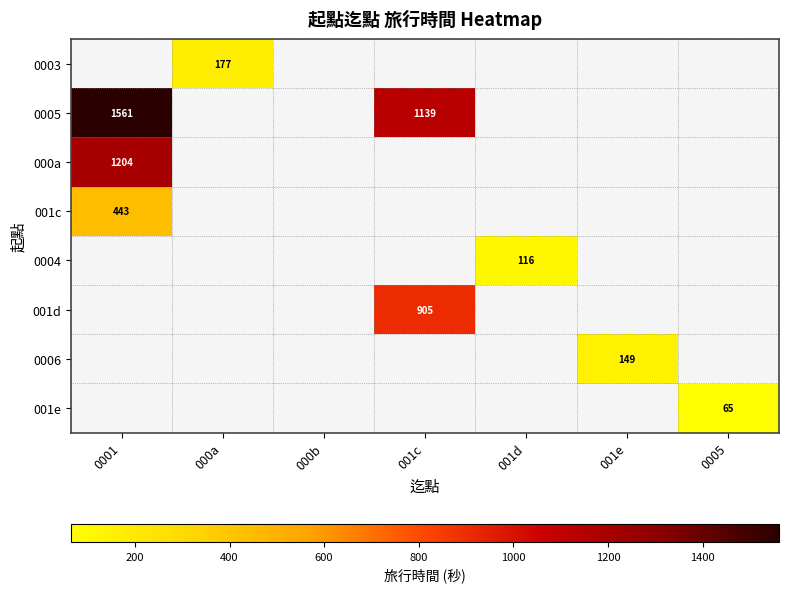

At which category does the chart reach its peak across all series?

0001